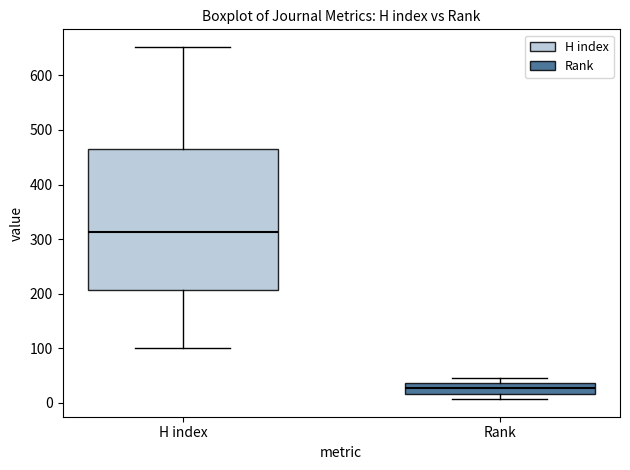

Reading left to right, transcribe this box plot: for each box, give where its median line is, the range the box spans, and where its two whiskers end, as read against the y-axis. The values are not printed on the chart, so give them approximately, as read against the axis.

H index: median 310, box 210 to 470, whiskers 100 to 650
Rank: median 30, box 20 to 40, whiskers 10 to 50